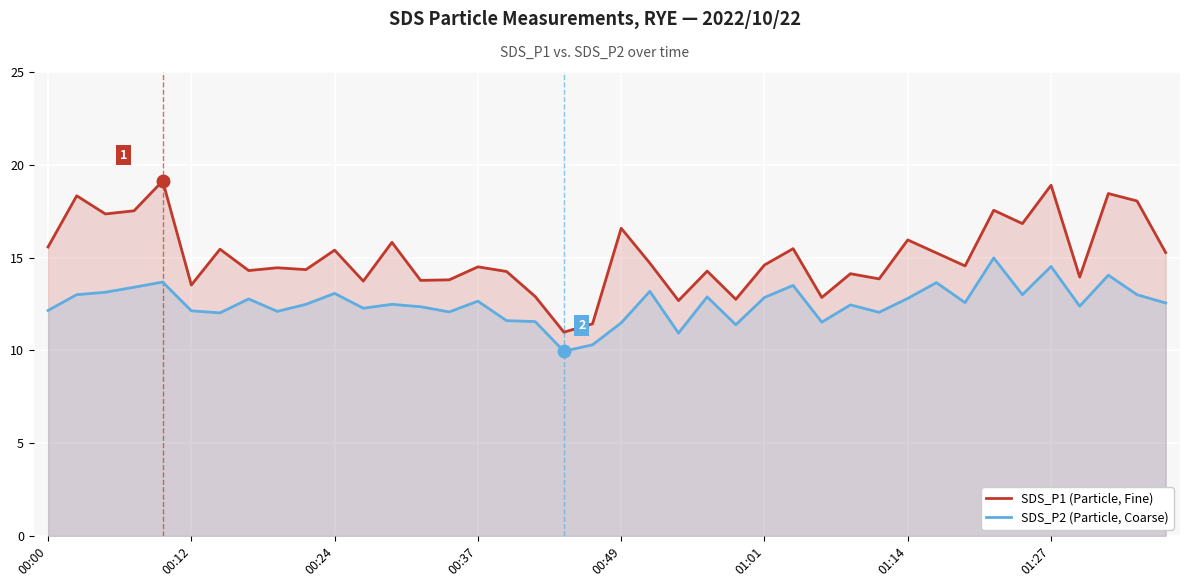

Rank the series by their average value, from highest to lowest.

SDS_P1 (Particle, Fine), SDS_P2 (Particle, Coarse)